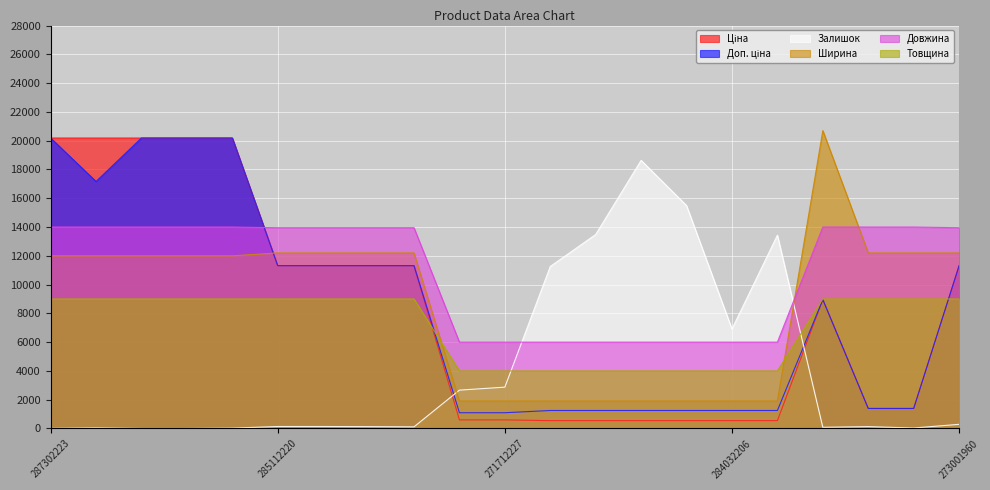

True or false: Довжина and Залишок intersect in this chart.

True